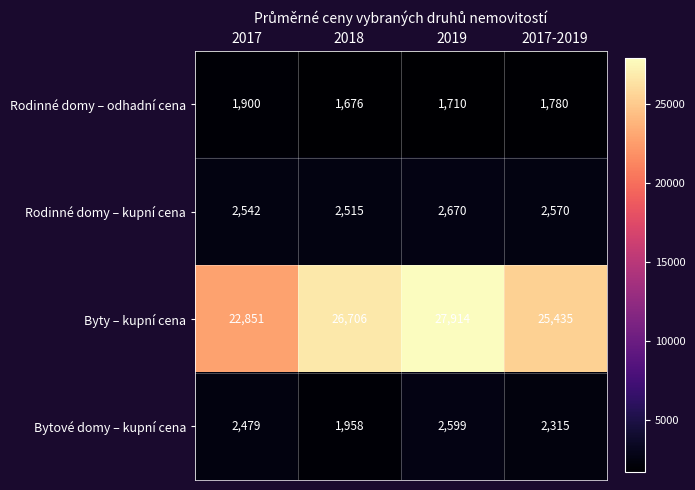

Which label corresponds to the smallest value in the chart?

2018